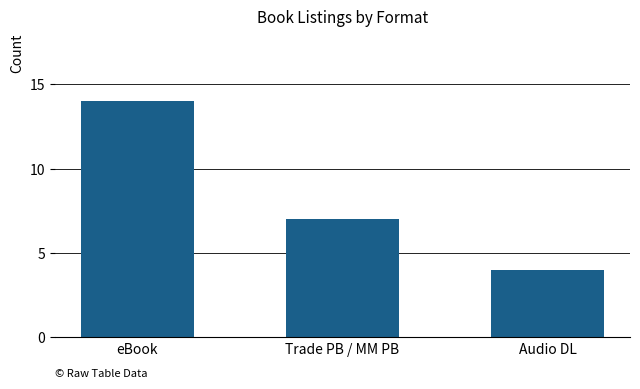

Reading left to right, transcribe all the data shown in this chart.

14	7	4